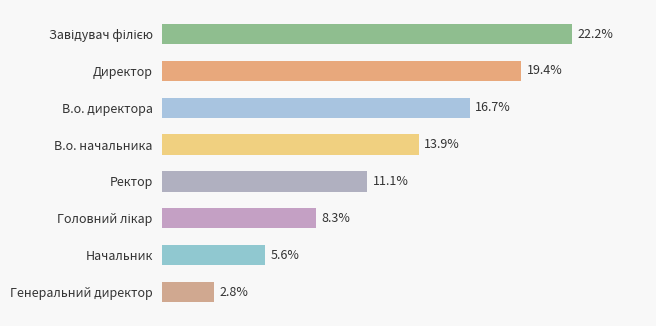

At which label is the value closest to 12?

Ректор